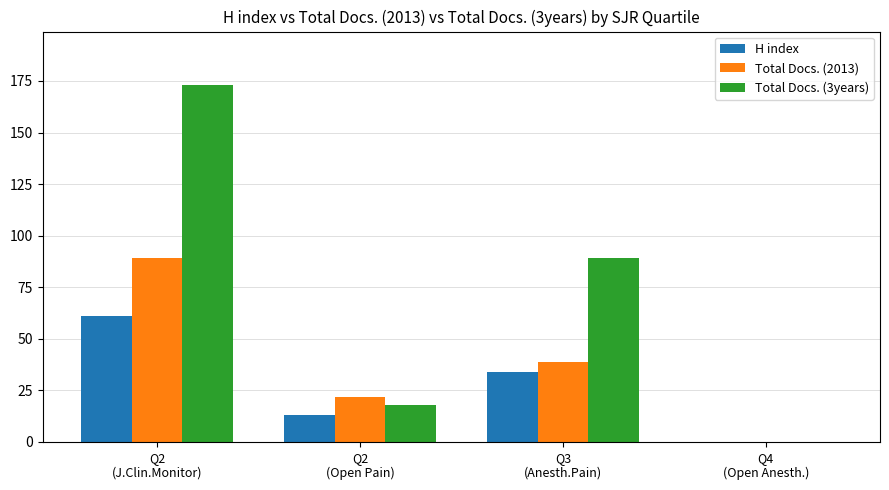

Is the value of H index at Q4
(Open Anesth.) greater than the value of Total Docs. (2013) at Q2
(Open Pain)?

No